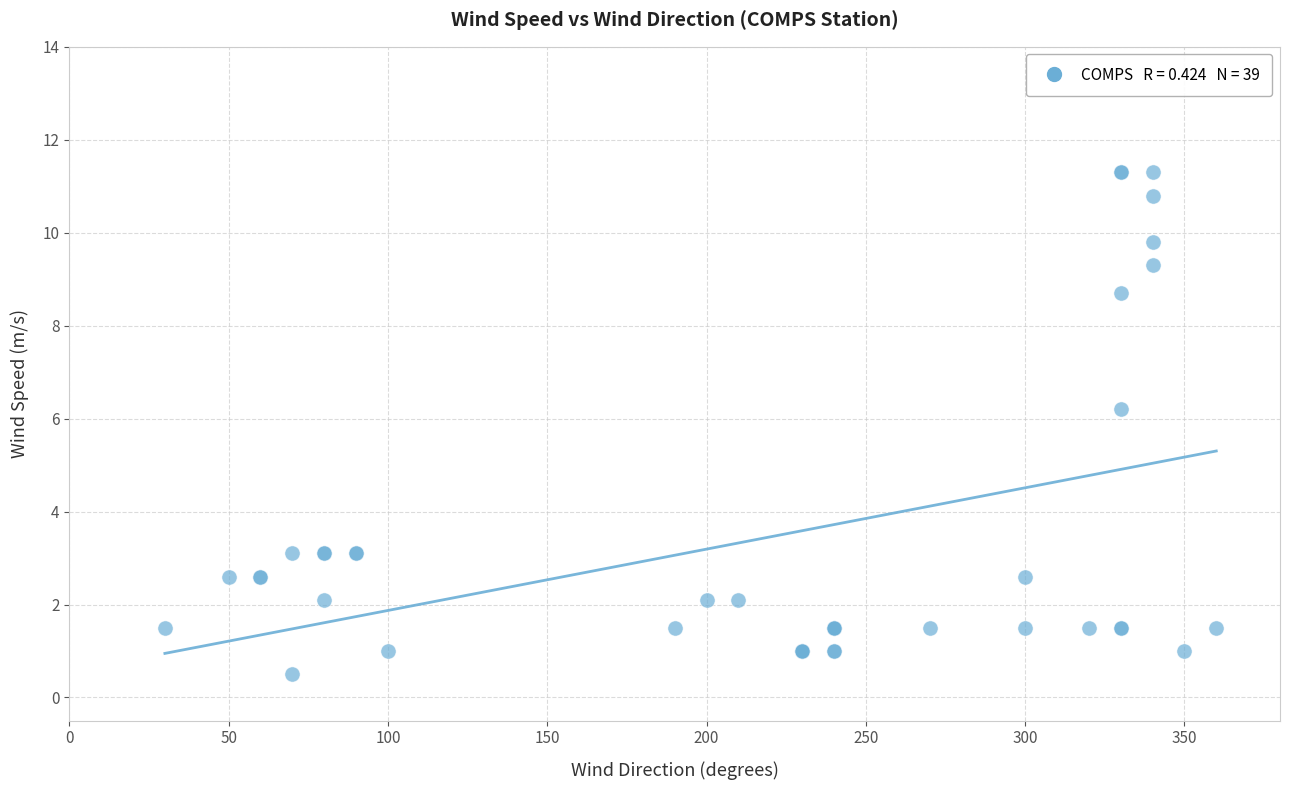

What Y value in the scatter plot is closest to 5?

6.2